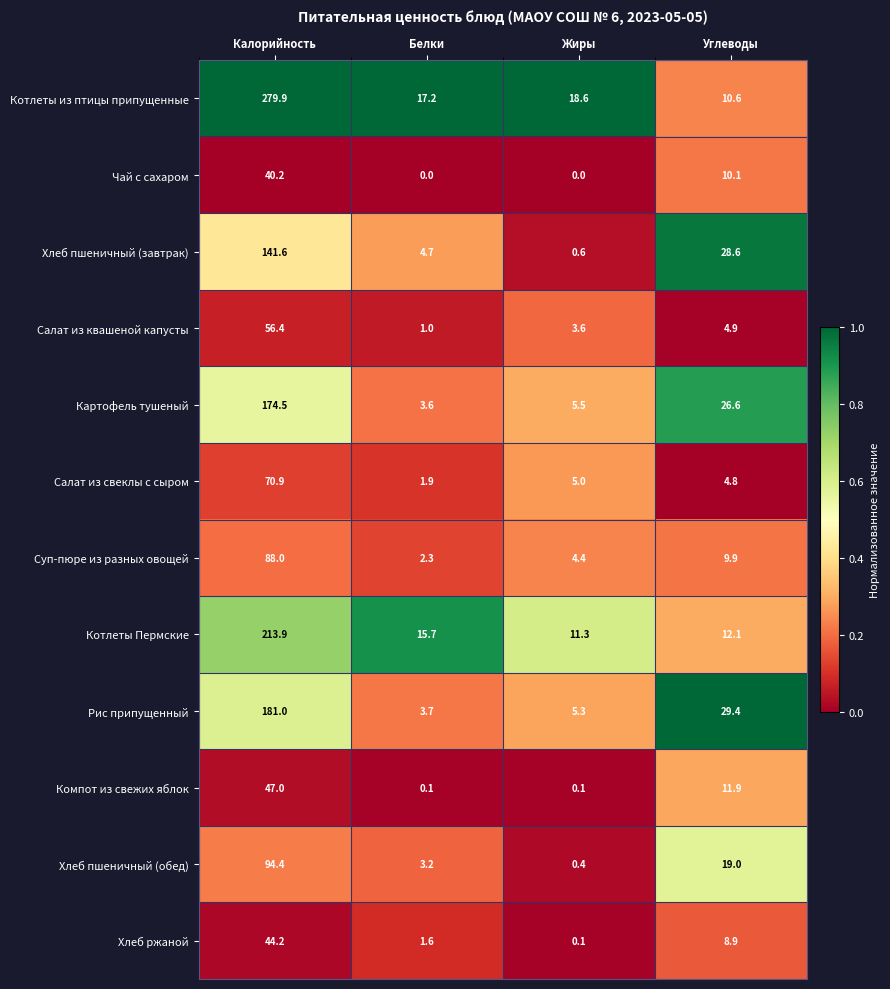

What is the approximate value of Салат из квашеной капусты at Белки?

1.0